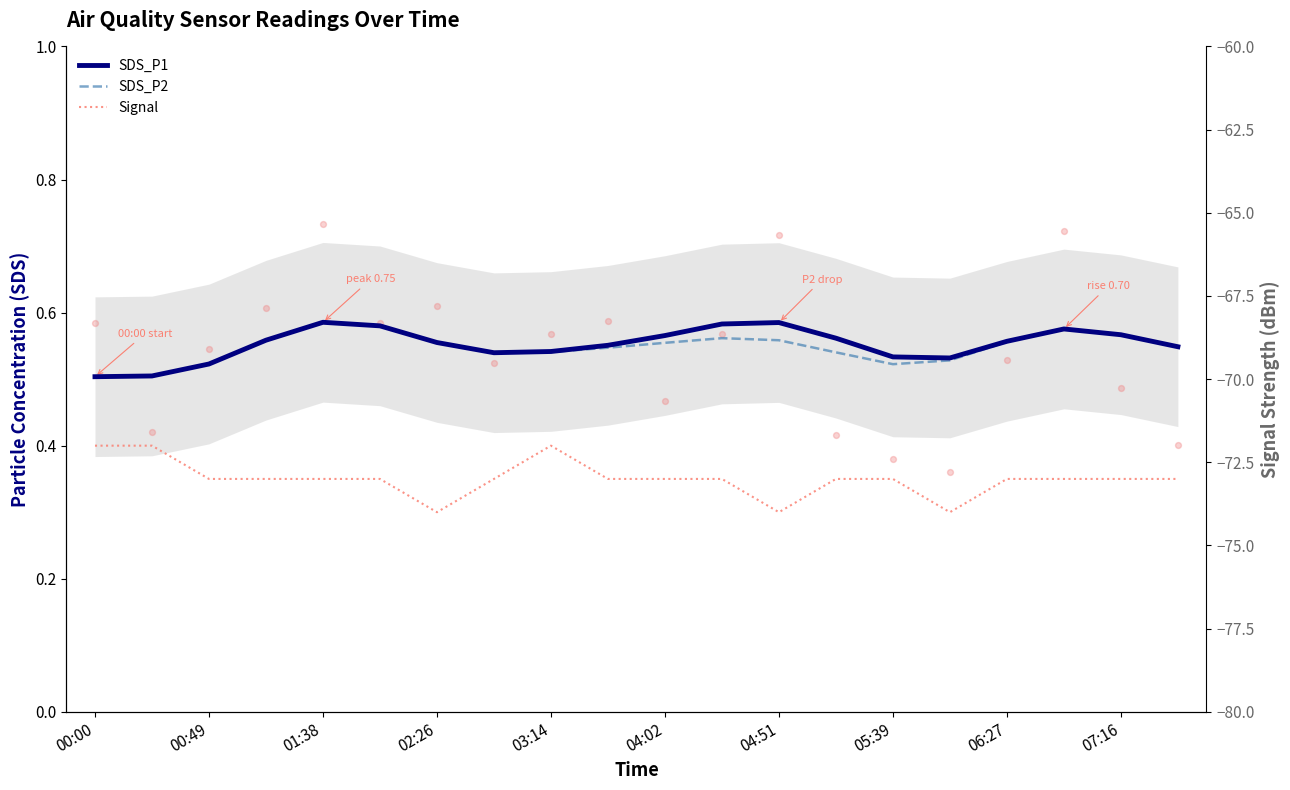

Which series contains the lowest Y value?

Signal